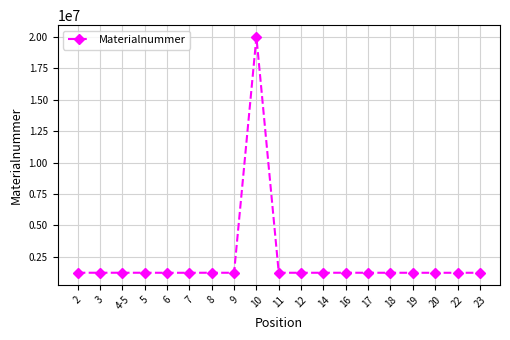

How many lines are shown in the chart?

1